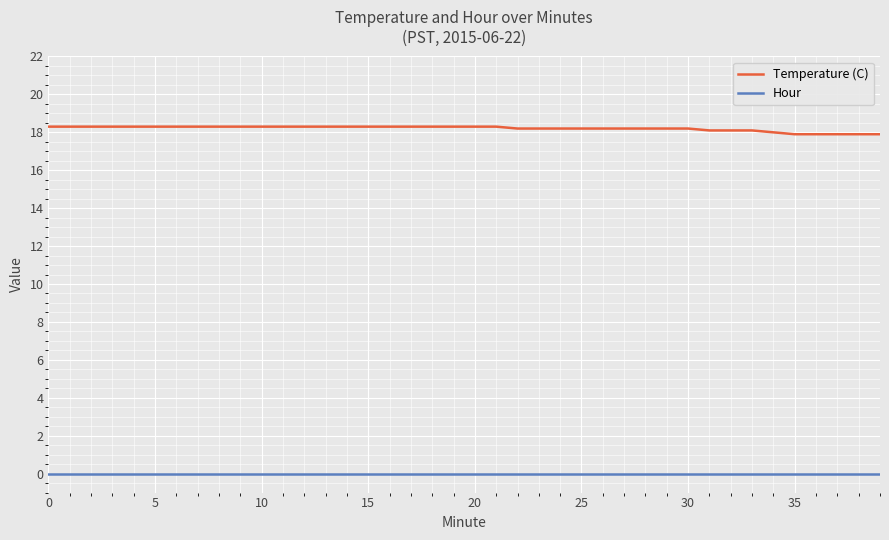

True or false: Hour and Temperature (C) cross at least once.

False